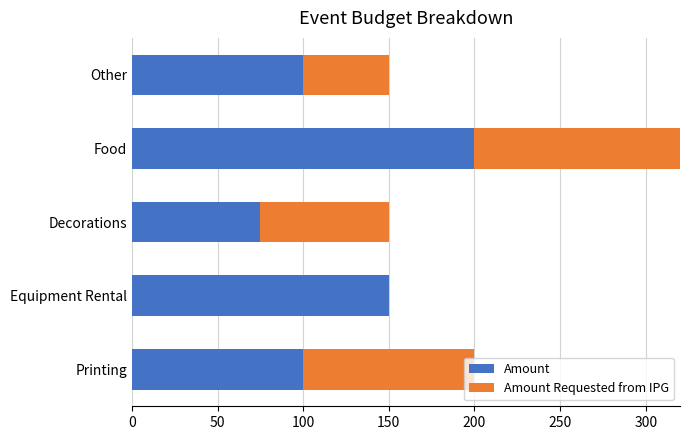

Which series has the widest spread of values?

Amount Requested from IPG